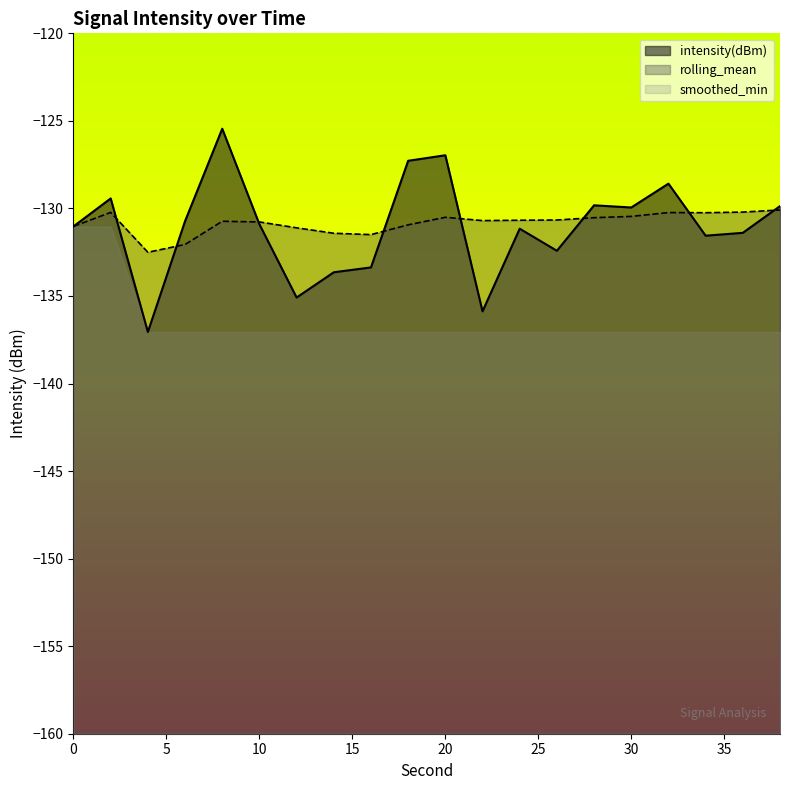

At how many categories does at least one series exceed -129?

4